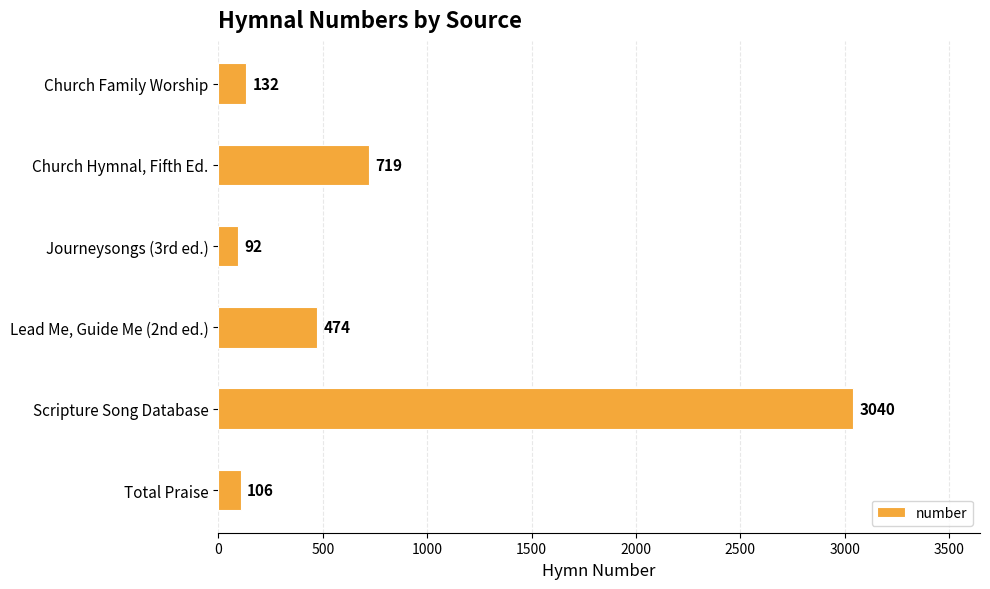

What is the maximum value shown in the chart?

3040